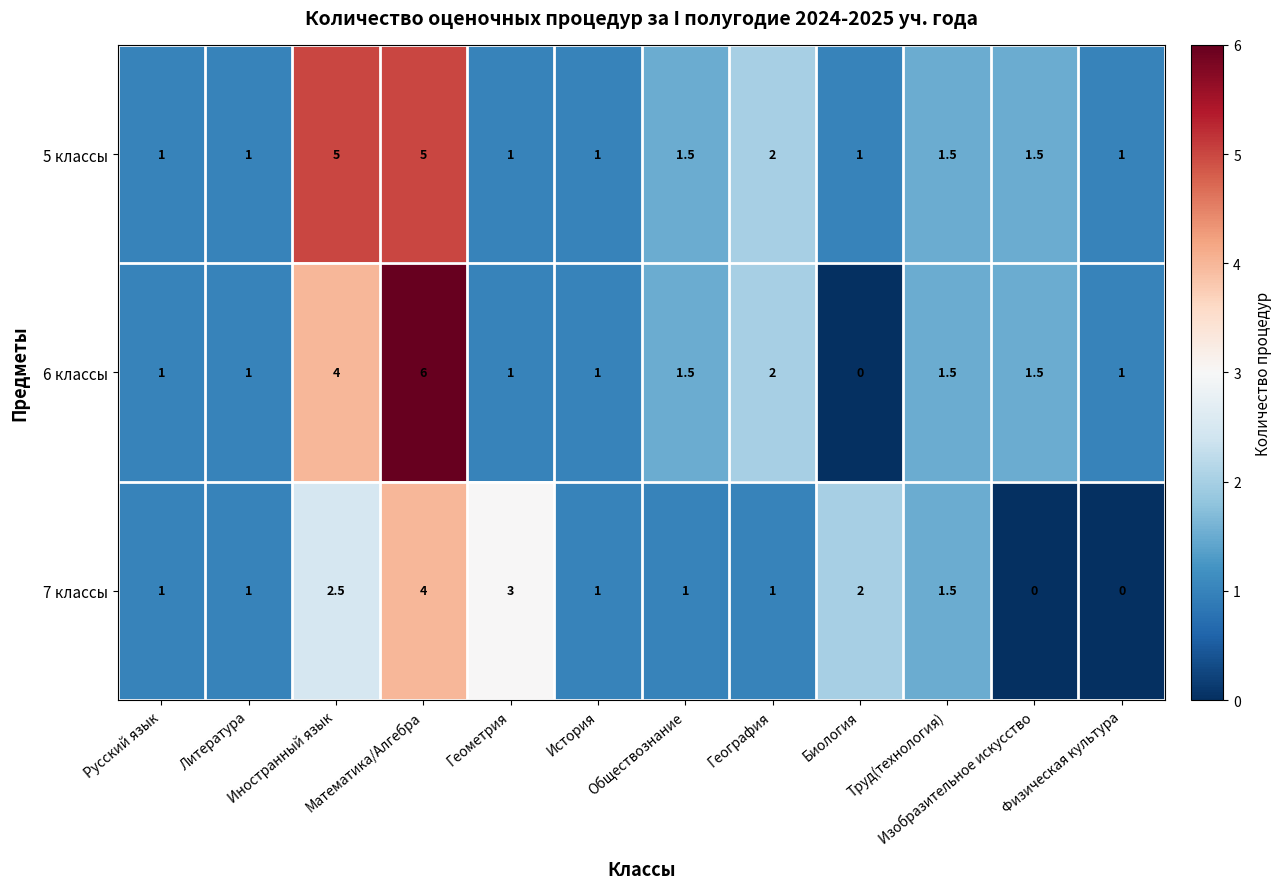

At how many categories does at least one series exceed 0?

12